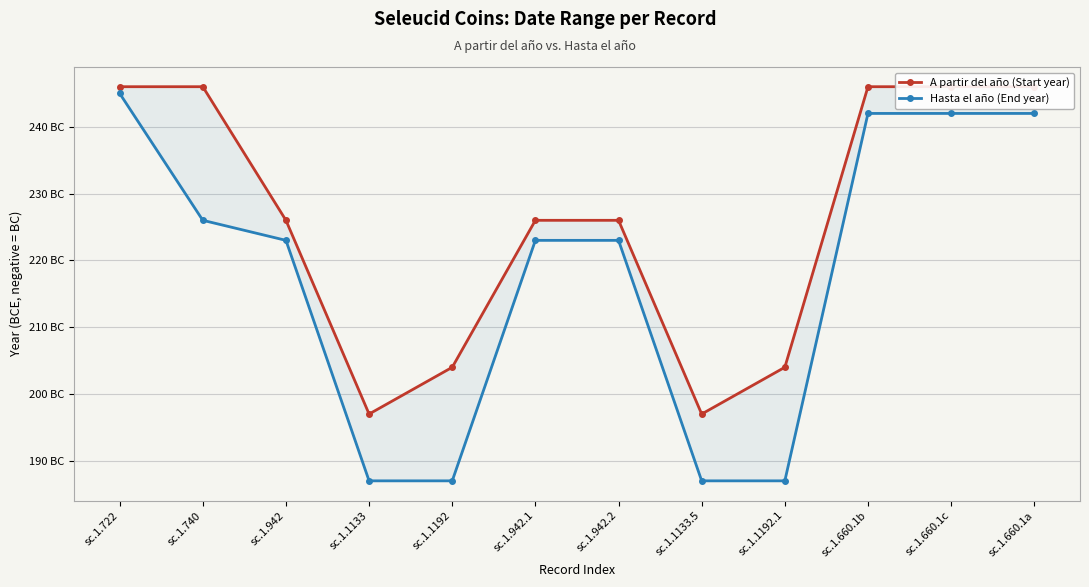

True or false: Hasta el año (End year) has more than 1 interior local peaks.

False